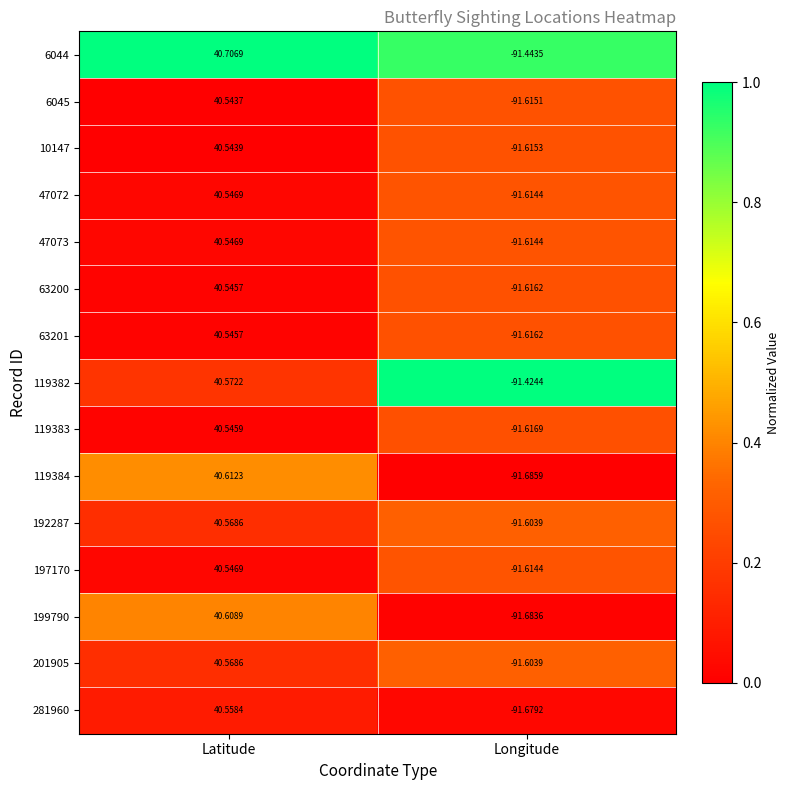

Is the value of 197170 at Latitude greater than the value of 47072 at Longitude?

Yes